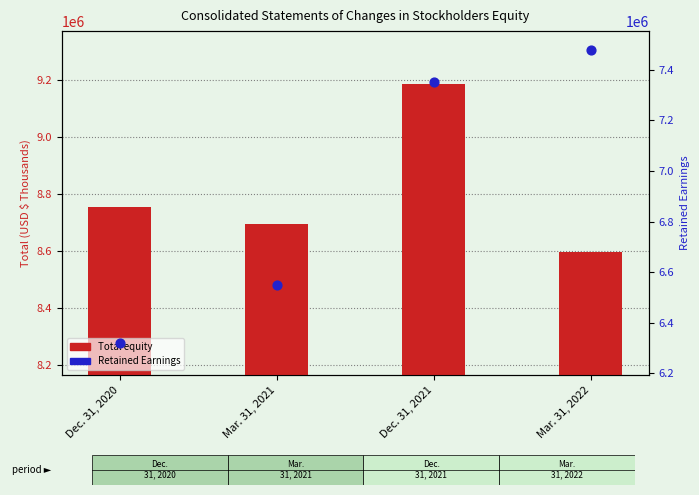

Which series reaches the minimum Y coordinate?

Retained Earnings